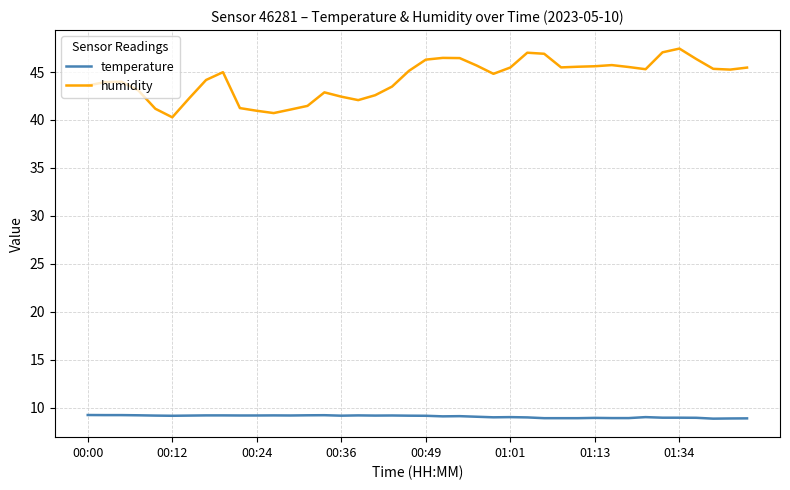

What is the difference between the maximum and minimum values in the humidity series?

7.2